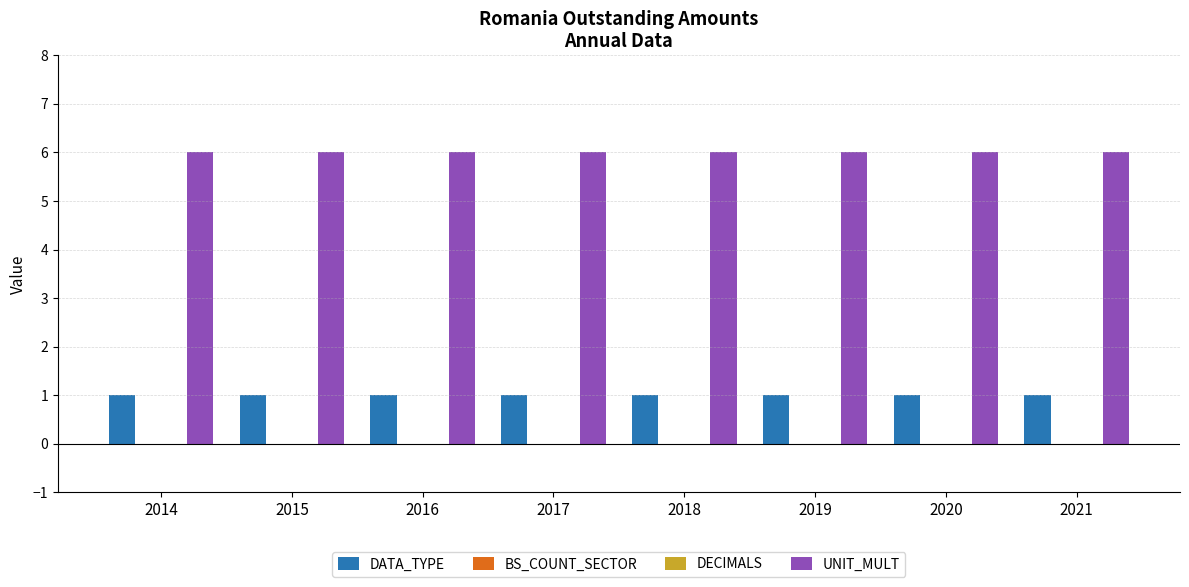

Reading right to left, extract all data points from this chart.

DATA_TYPE: 2021=1	2020=1	2019=1	2018=1	2017=1	2016=1	2015=1	2014=1
BS_COUNT_SECTOR: 2021=0	2020=0	2019=0	2018=0	2017=0	2016=0	2015=0	2014=0
DECIMALS: 2021=0	2020=0	2019=0	2018=0	2017=0	2016=0	2015=0	2014=0
UNIT_MULT: 2021=6	2020=6	2019=6	2018=6	2017=6	2016=6	2015=6	2014=6